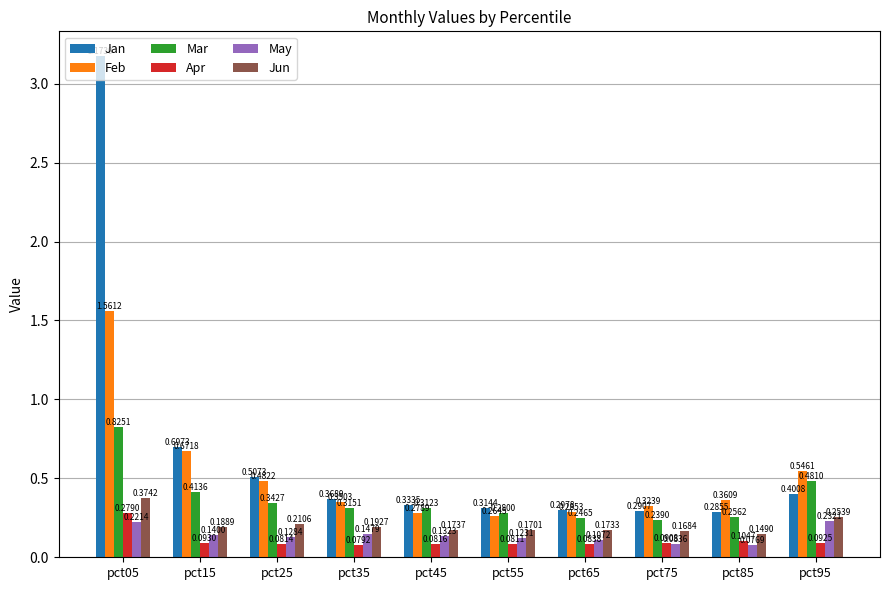

Which series has the widest spread of values?

Jan